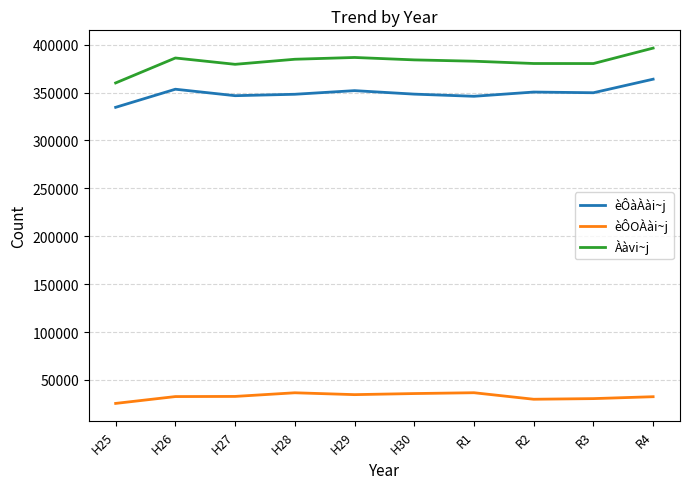

Rank the series by their maximum value, from highest to lowest.

Ààvi~j, èÔàÀài~j, èÔOÀài~j